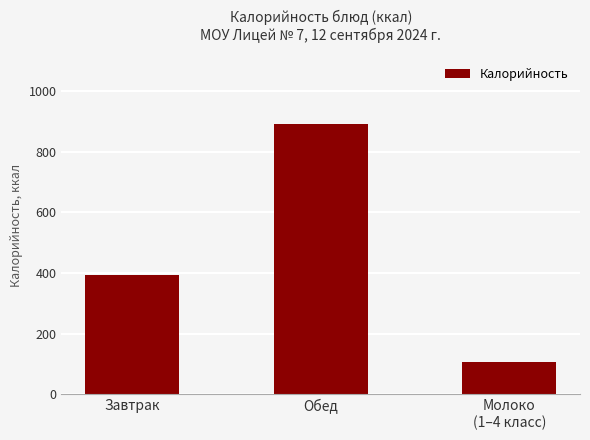

At which label is the value closest to 499?

Завтрак